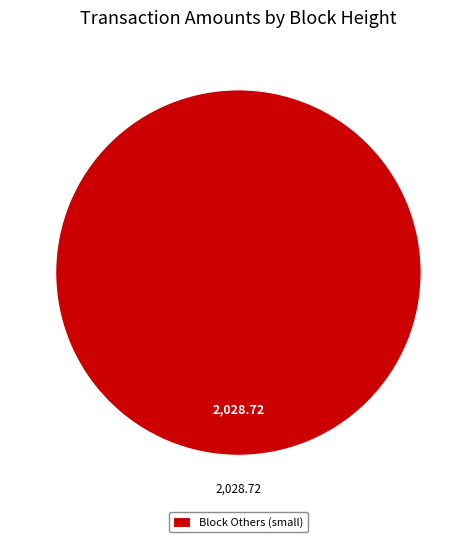

Which category accounts for the majority?

Block Others (small)